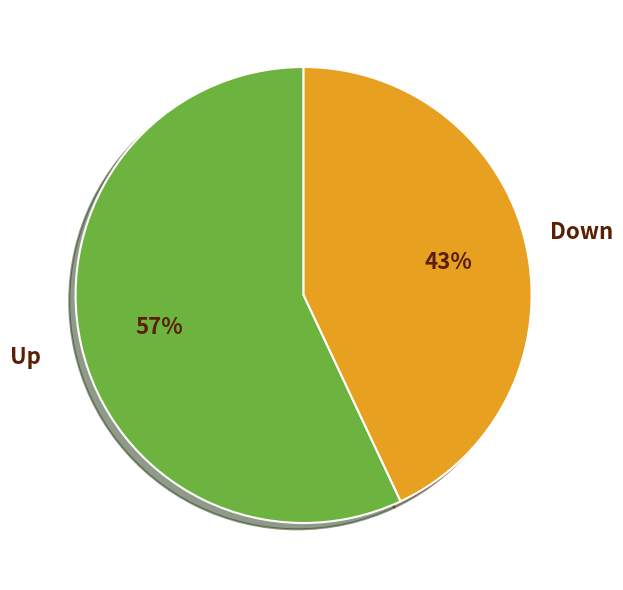

Does any single category account for the majority?

Yes